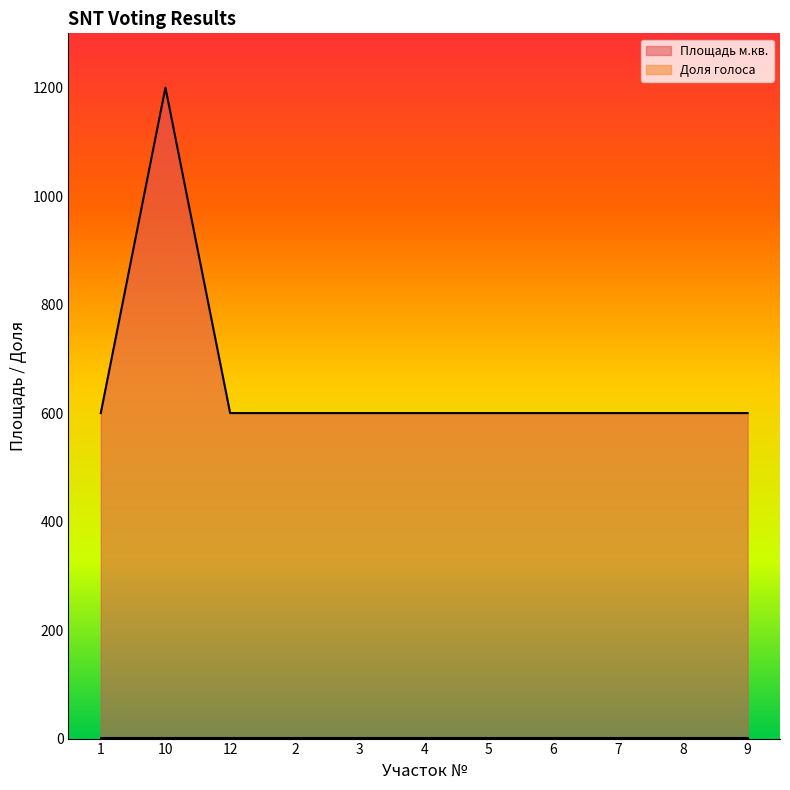

Read the value at 5.

600